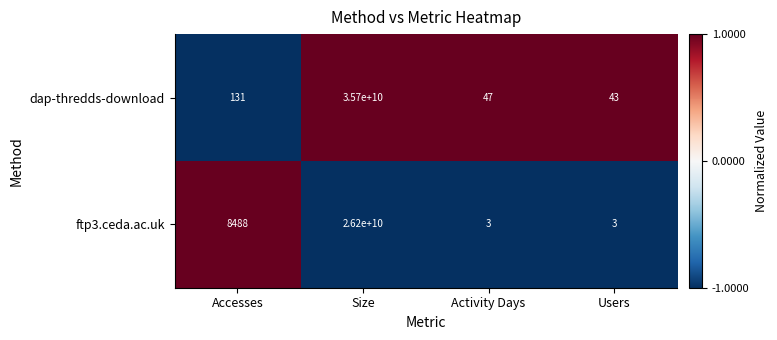

The ftp3.ceda.ac.uk series shows 8488 at Accesses. True or false?

True